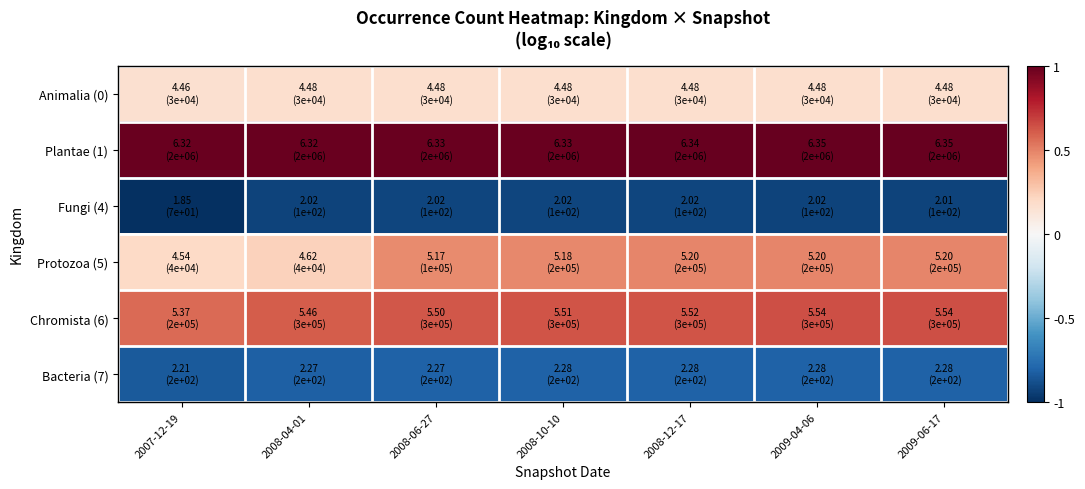

At 2008-04-01, list the series in order from largest to smallest.

Plantae (1), Chromista (6), Protozoa (5), Animalia (0), Bacteria (7), Fungi (4)